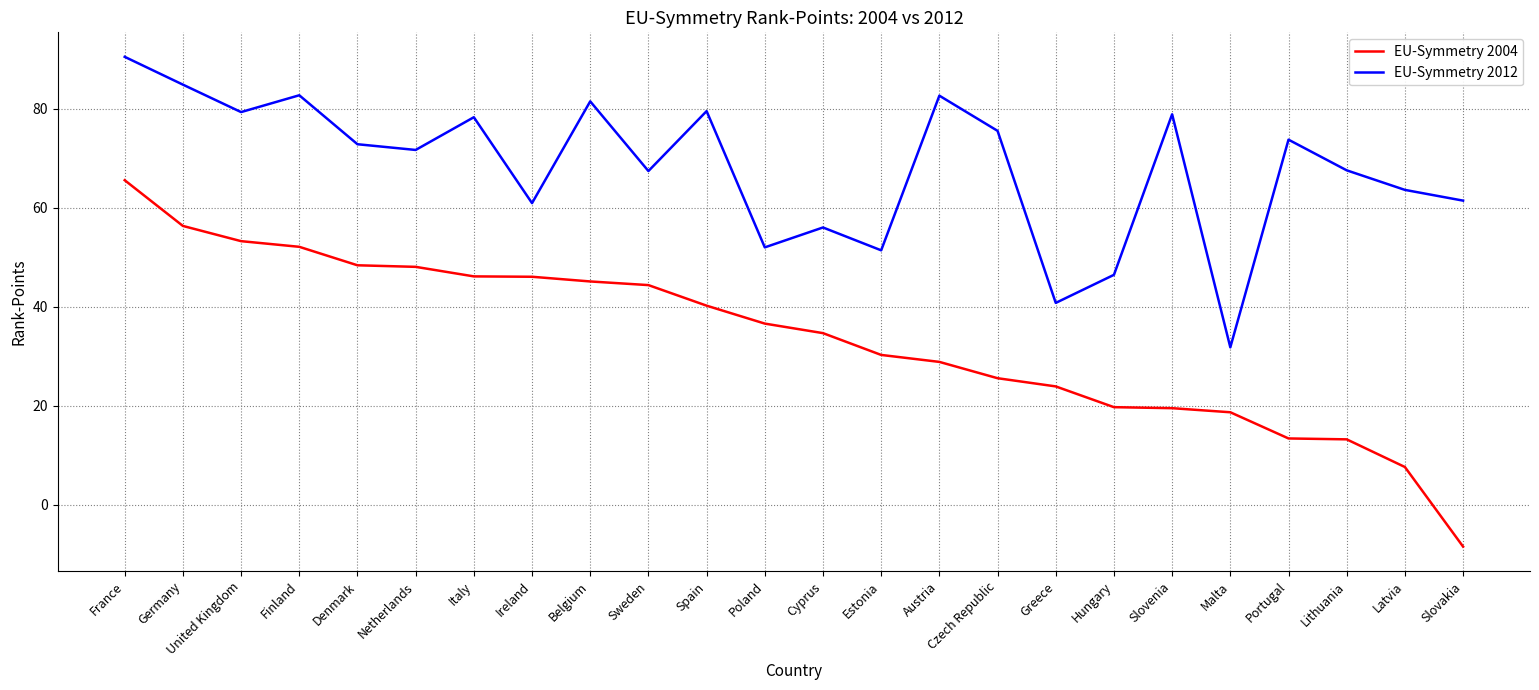

Which series has the largest total across all categories?

EU-Symmetry 2012